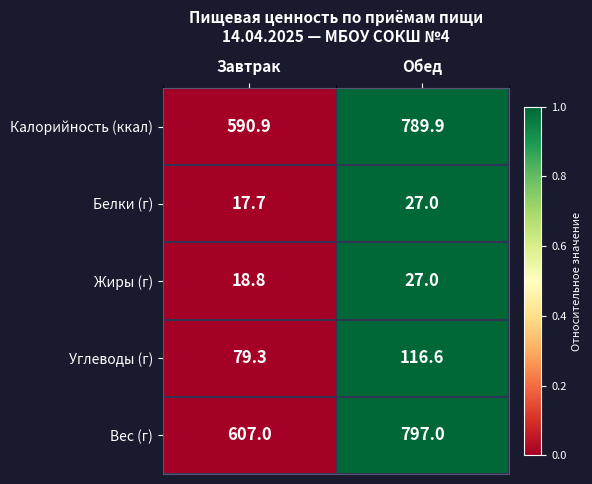

Reading left to right, transcribe all the data shown in this chart.

Калорийность (ккал): Завтрак=590.9	Обед=789.9
Белки (г): Завтрак=17.7	Обед=27.0
Жиры (г): Завтрак=18.8	Обед=27.0
Углеводы (г): Завтрак=79.3	Обед=116.6
Вес (г): Завтрак=607.0	Обед=797.0